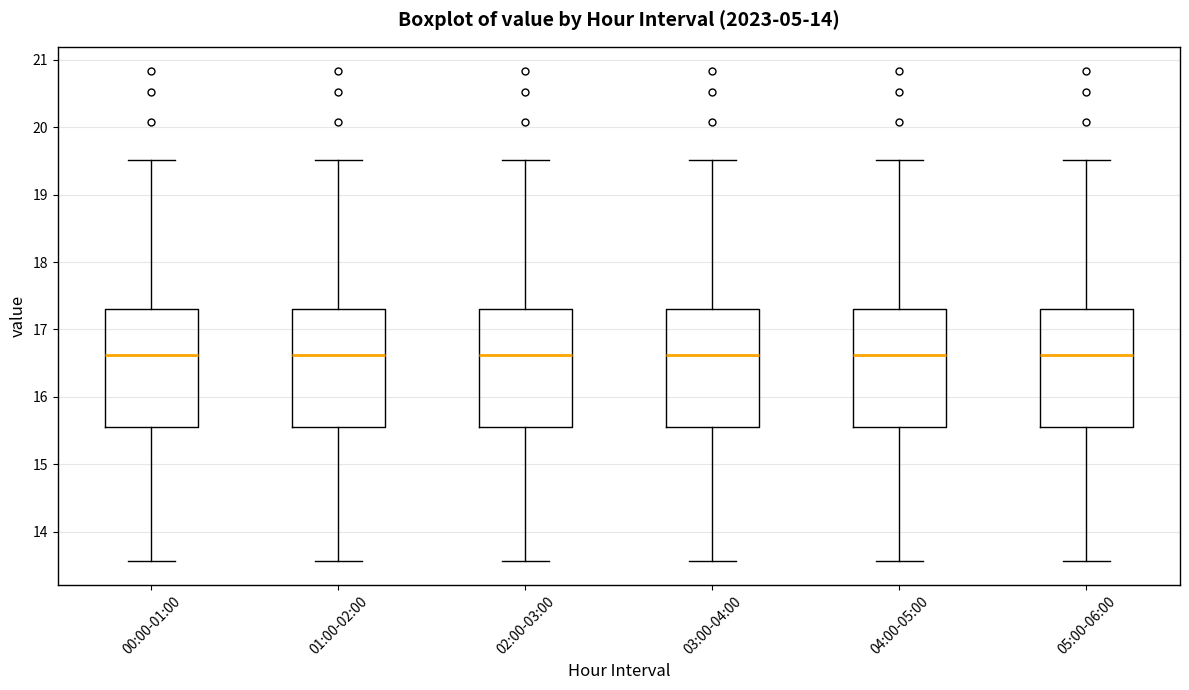

Where does the median line of the box for 01:00-02:00 sit on the y-axis? The values are not printed on the chart, so give them approximately, as read against the axis.

16.6